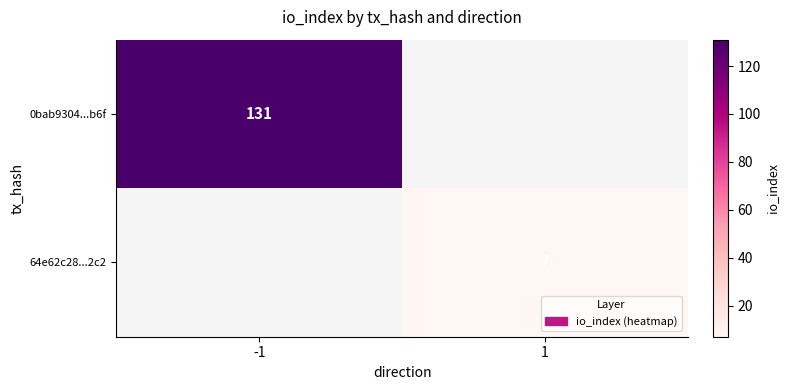

The 0bab9304...b6f series shows 37 at -1. True or false?

False